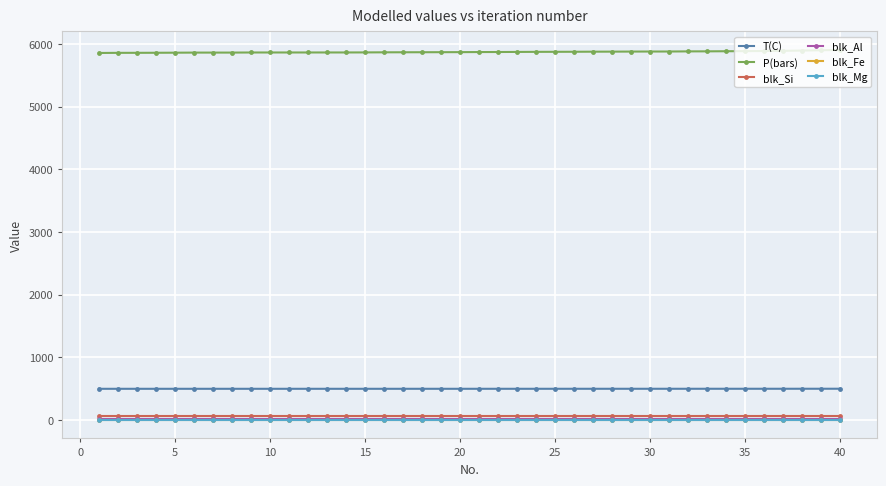

At how many categories does at least one series exceed 2132?

40